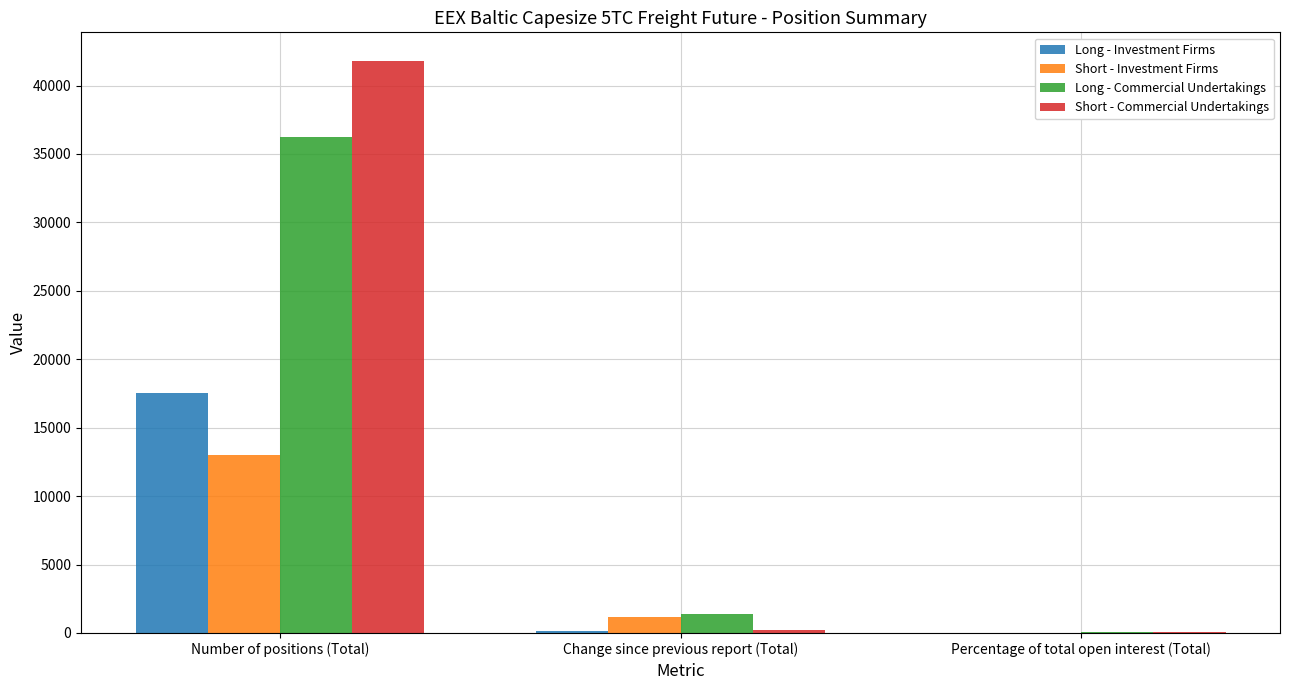

Is the value of Short - Commercial Undertakings at Number of positions (Total) greater than the value of Long - Commercial Undertakings at Percentage of total open interest (Total)?

Yes